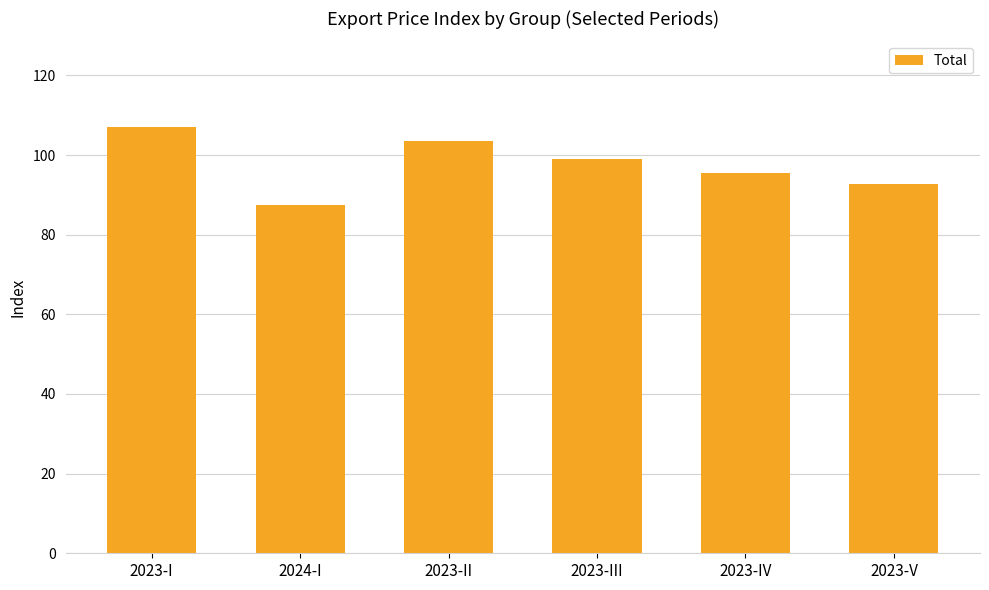

Reading right to left, extract all data points from this chart.

2023-V=92.8	2023-IV=95.5	2023-III=99.0	2023-II=103.5	2024-I=87.5	2023-I=107.1